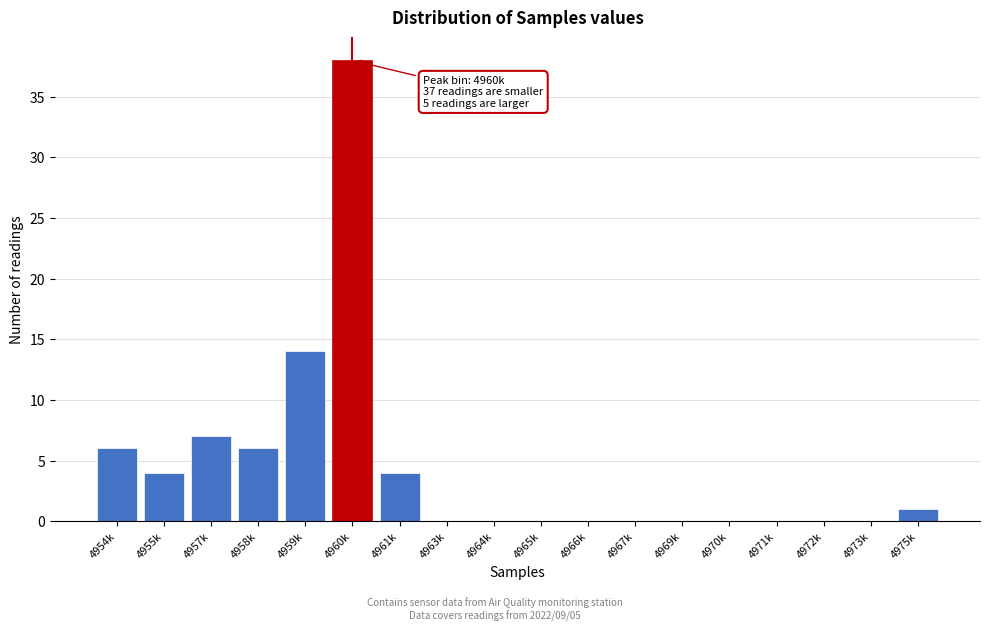

Reading left to right, transcribe all the data shown in this chart.

4954k=6	4955k=4	4957k=7	4958k=6	4959k=14	4960k=38	4961k=4	4963k=0	4964k=0	4965k=0	4966k=0	4967k=0	4969k=0	4970k=0	4971k=0	4972k=0	4973k=0	4975k=1